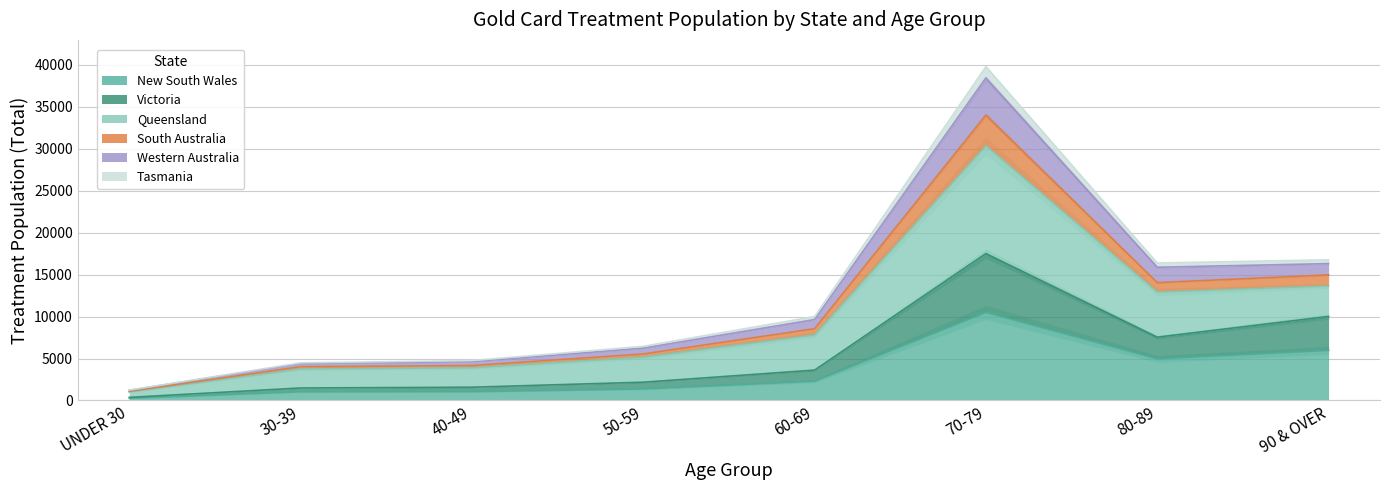

How many interior local valleys does the Tasmania series have?

1